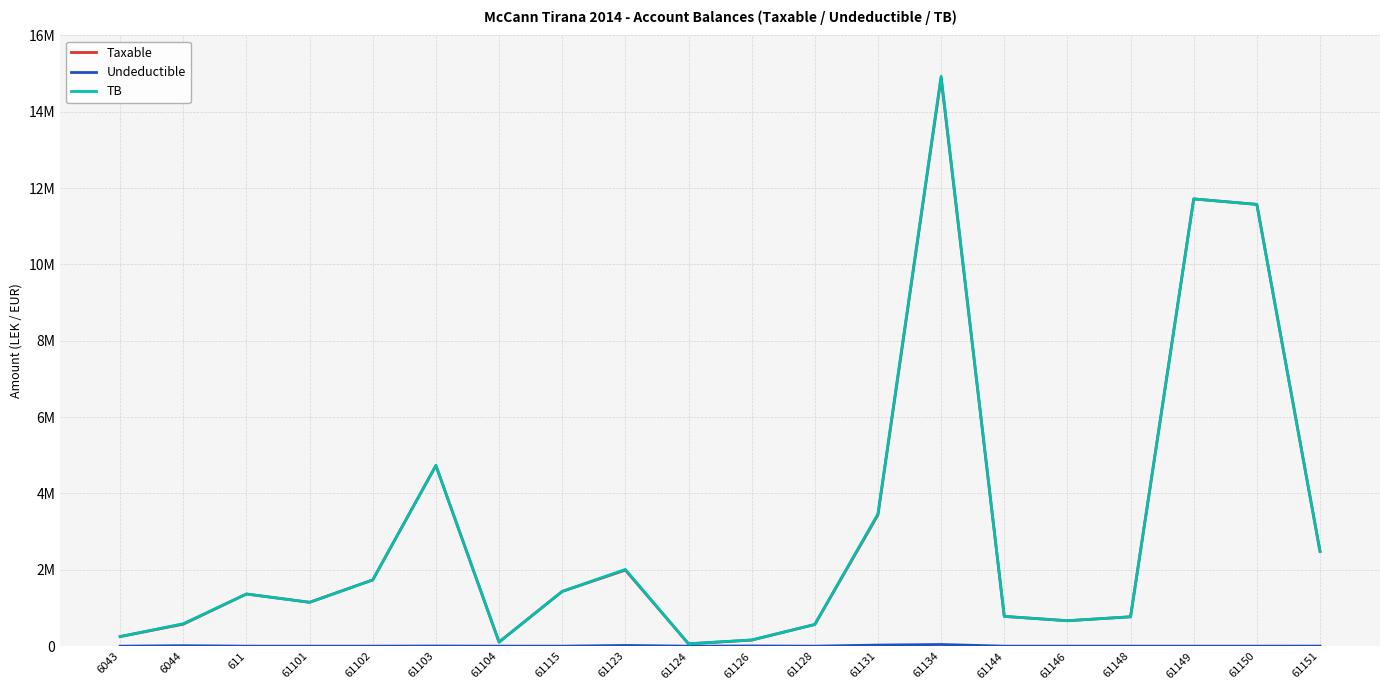

What position from the left is 61128?

12